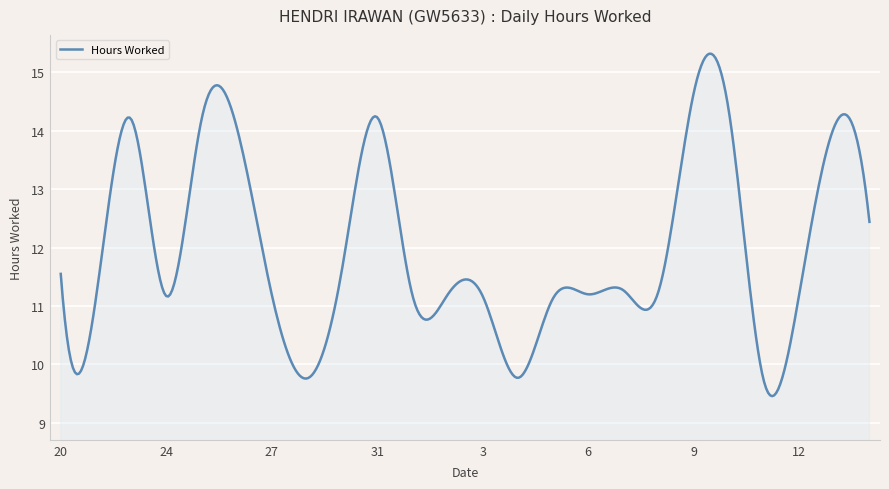

What is the minimum value shown in the chart?

9.5